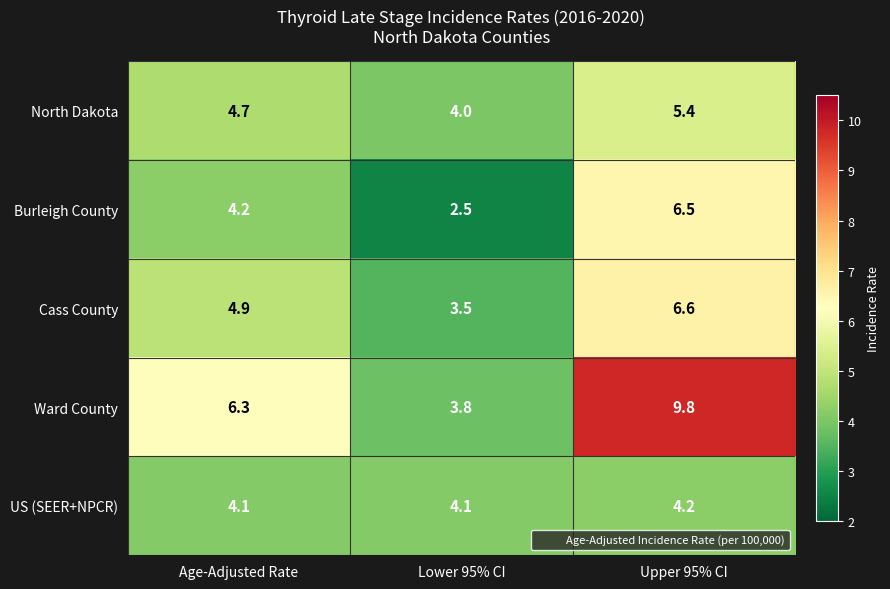

How many categories are shown in the chart?

3